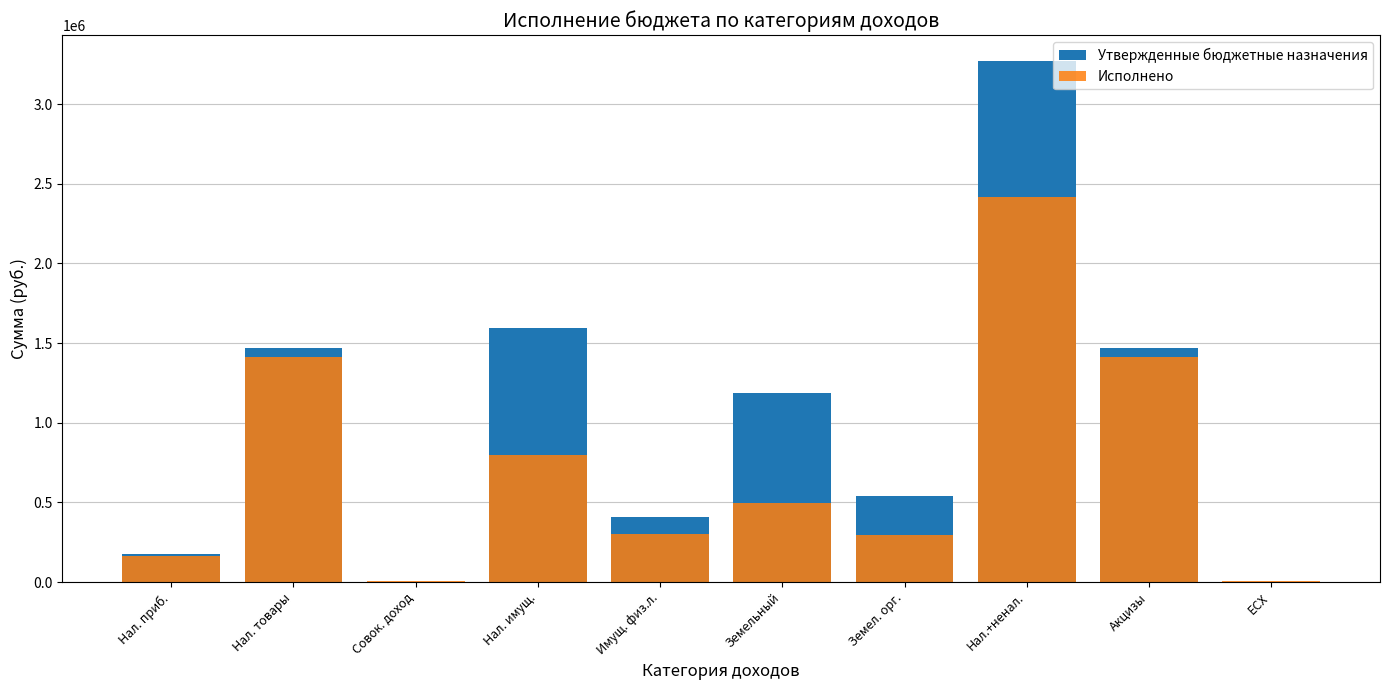

What is the difference between the Утвержденные бюджетные назначения values at ЕСХ and Имущ. физ.л.?

403300.0